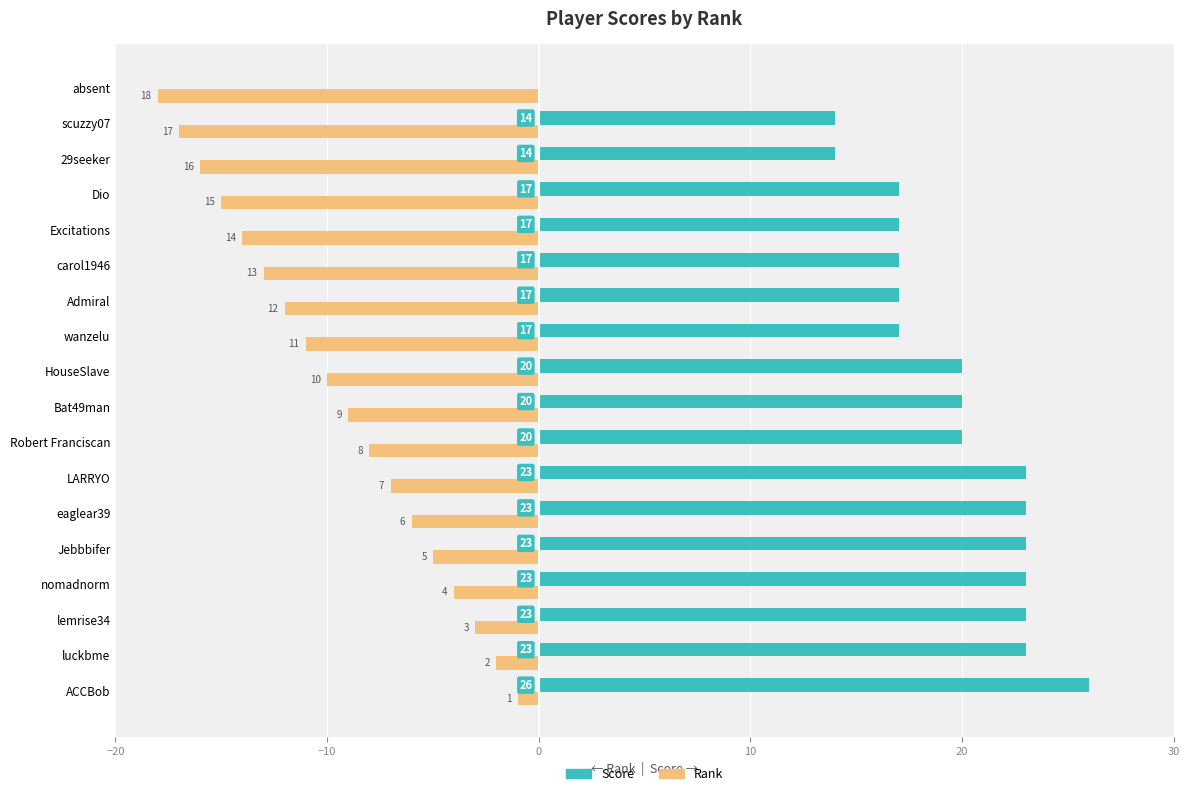

The value of Score at Excitations is 17. True or false?

True